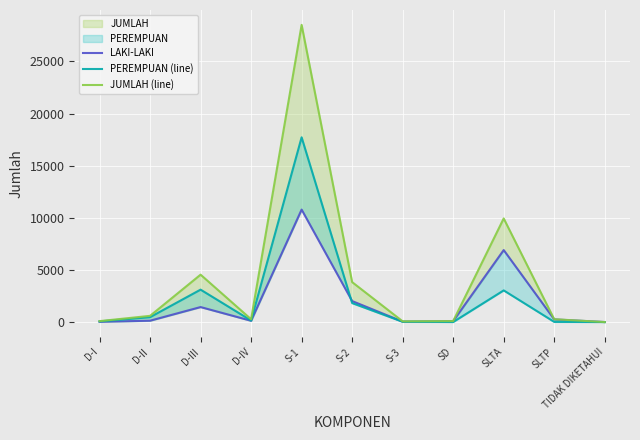

Reading right to left, what are all the values shown in this chart?

LAKI-LAKI: 1	255	6905	92	41	2013	10790	121	1437	128	25
PEREMPUAN (line): 0	14	3036	2	26	1818	17725	147	3109	467	63
JUMLAH (line): 1	269	9941	94	67	3831	28515	268	4546	595	88